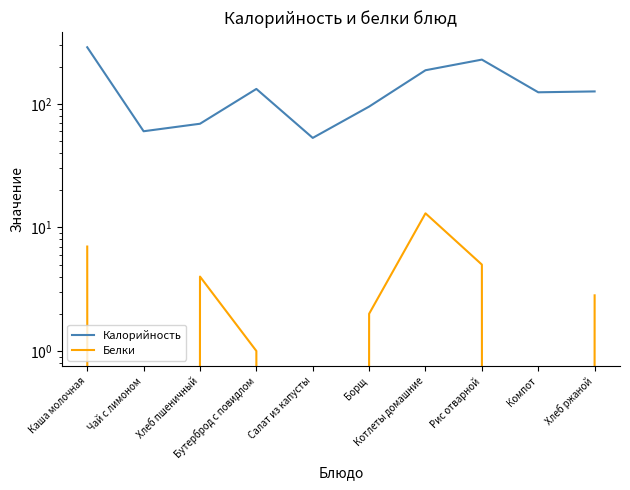

Rank the series at Салат из капусты from lowest to highest value.

Белки, Калорийность